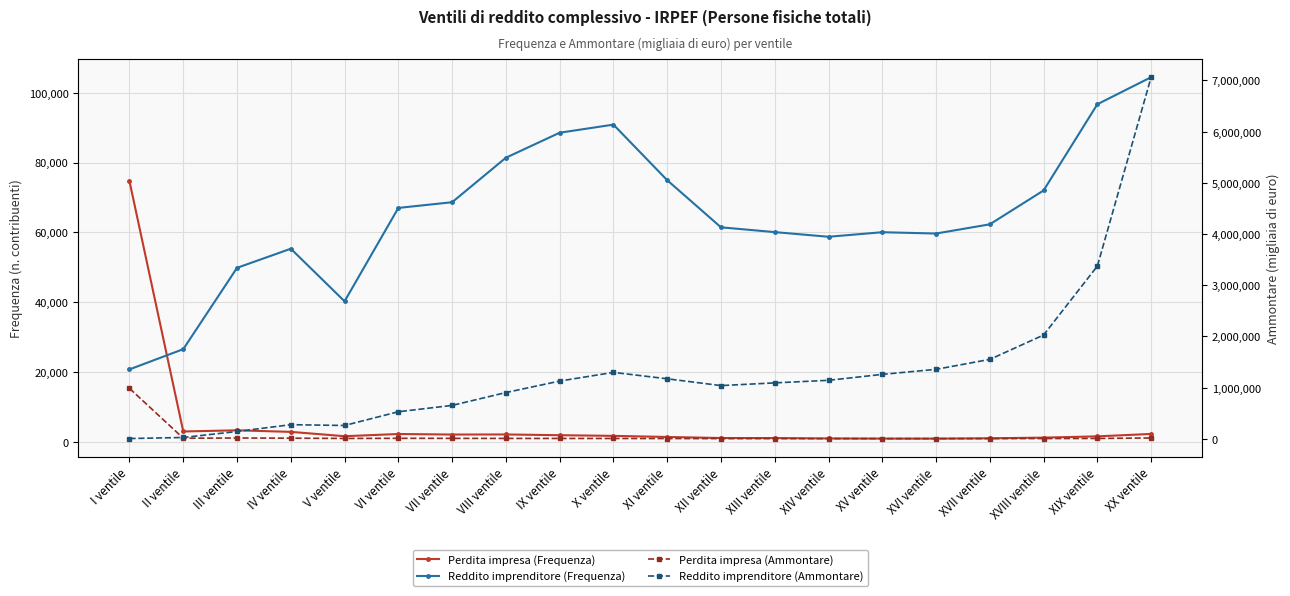

Which series has the largest total across all categories?

Reddito imprenditore (Ammontare)